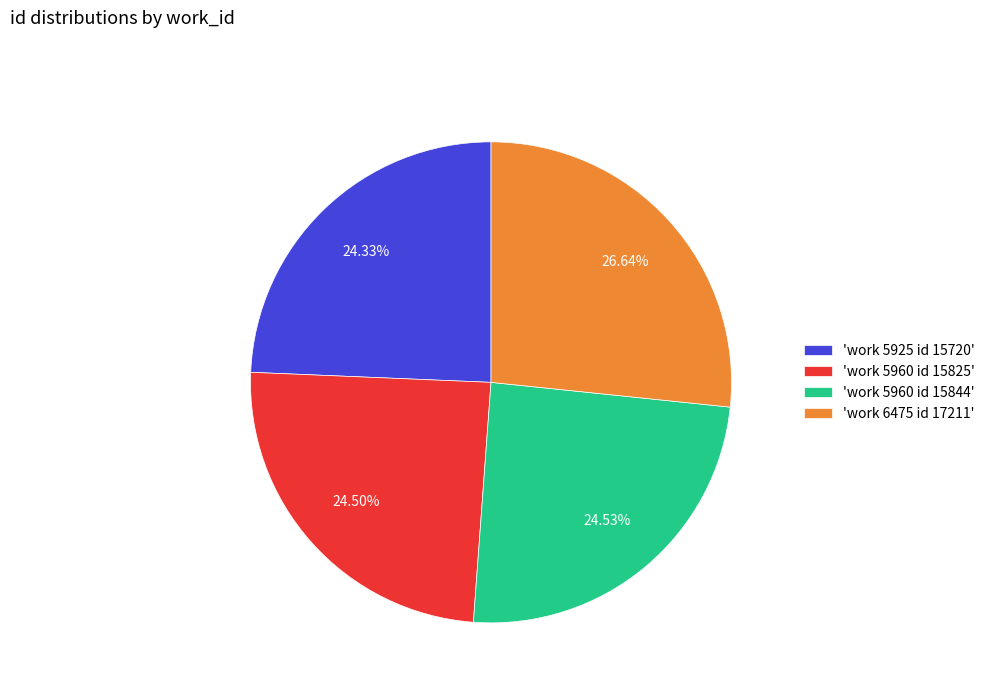

Between 'work 6475 id 17211' and 'work 5925 id 15720', which is larger?

'work 6475 id 17211'